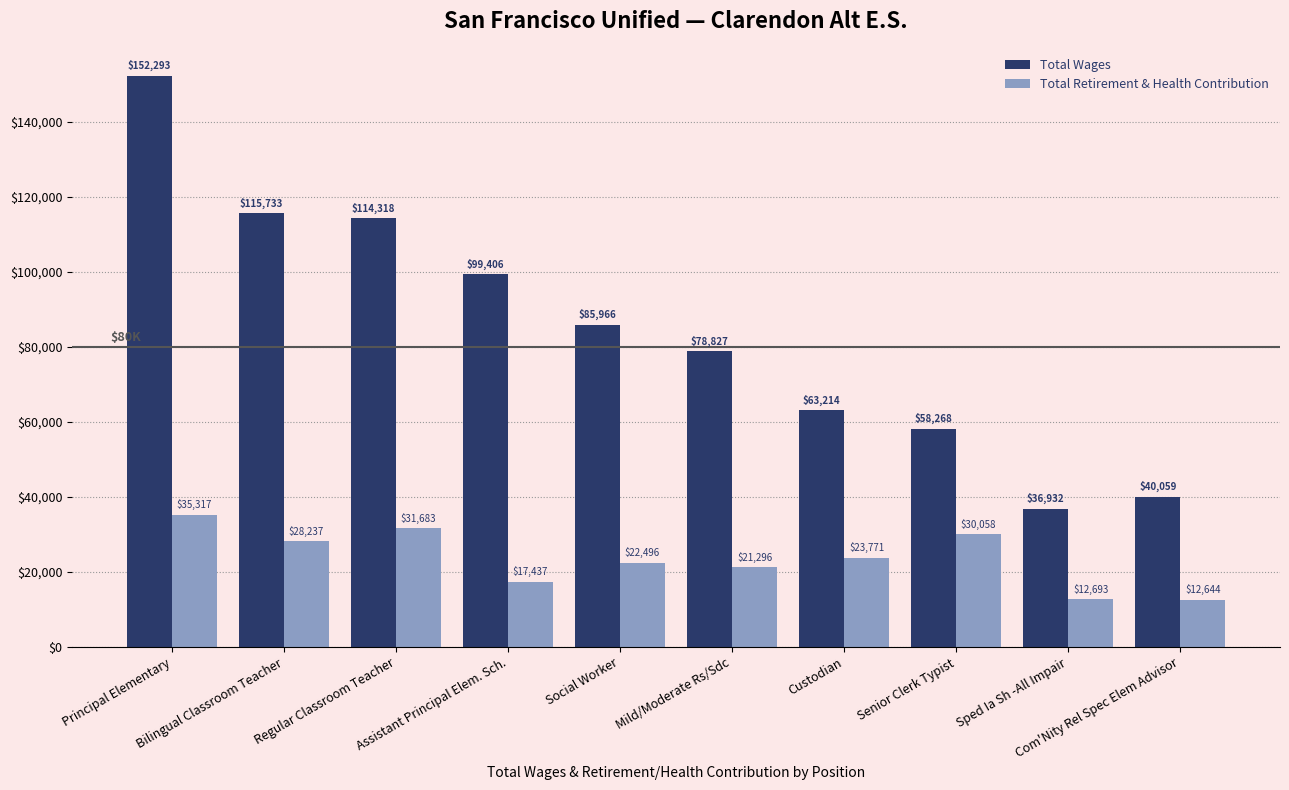

How many data points does each series have?

10